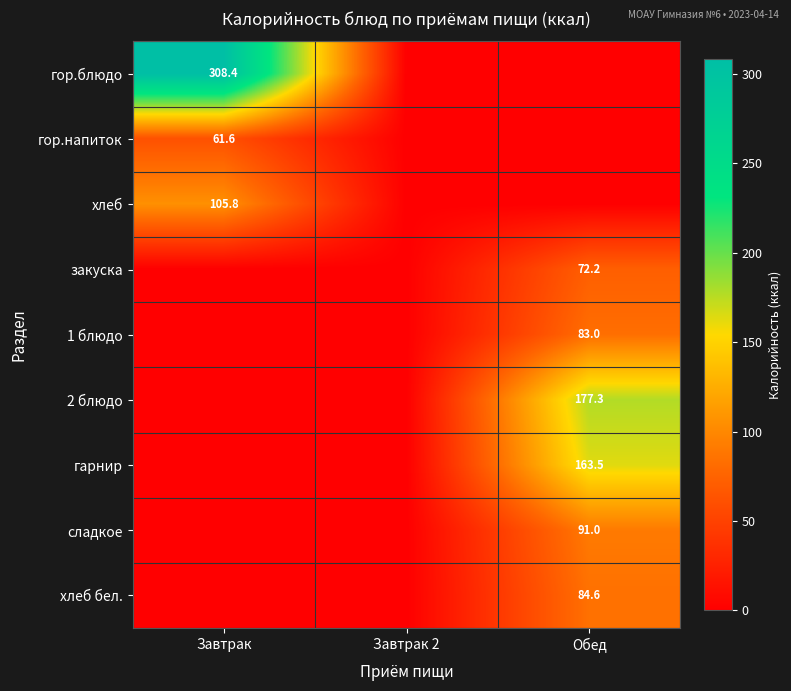

The хлеб series shows 157.8 at Завтрак. True or false?

False